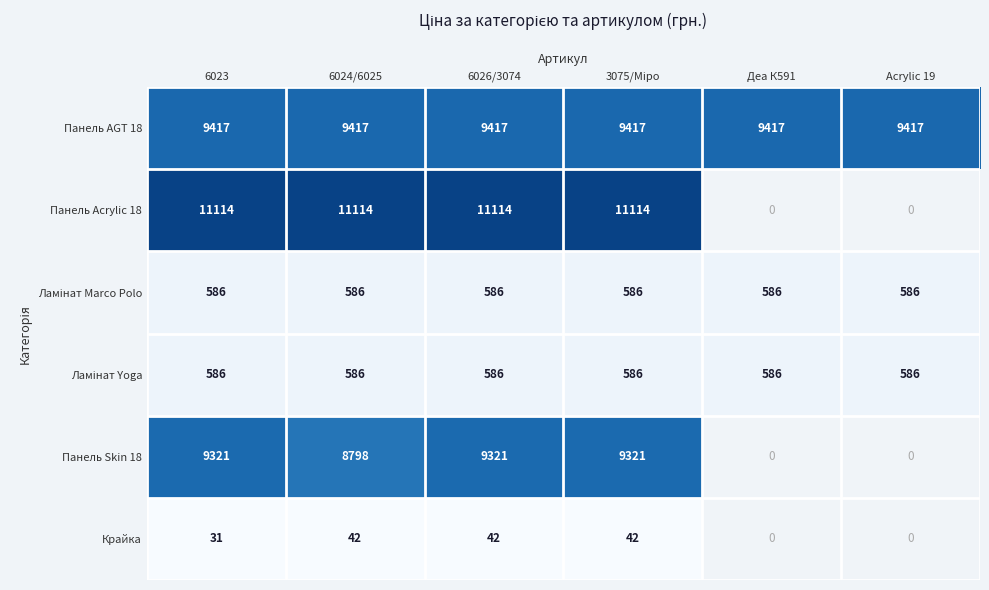

The Панель AGT 18 series shows 3225 at Acrylic 19. True or false?

False